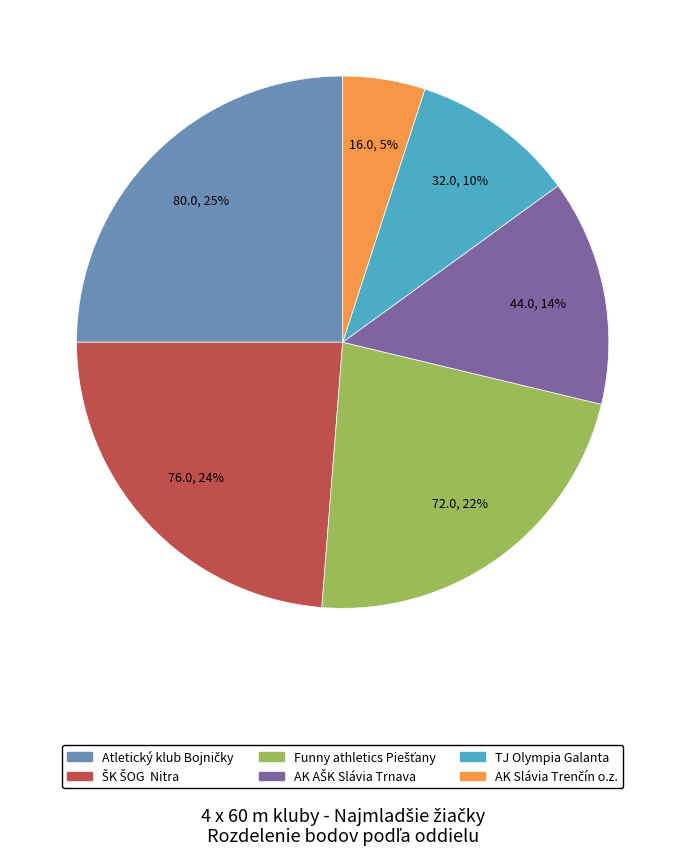

To the nearest percent, what is the average slice percentage?

17%